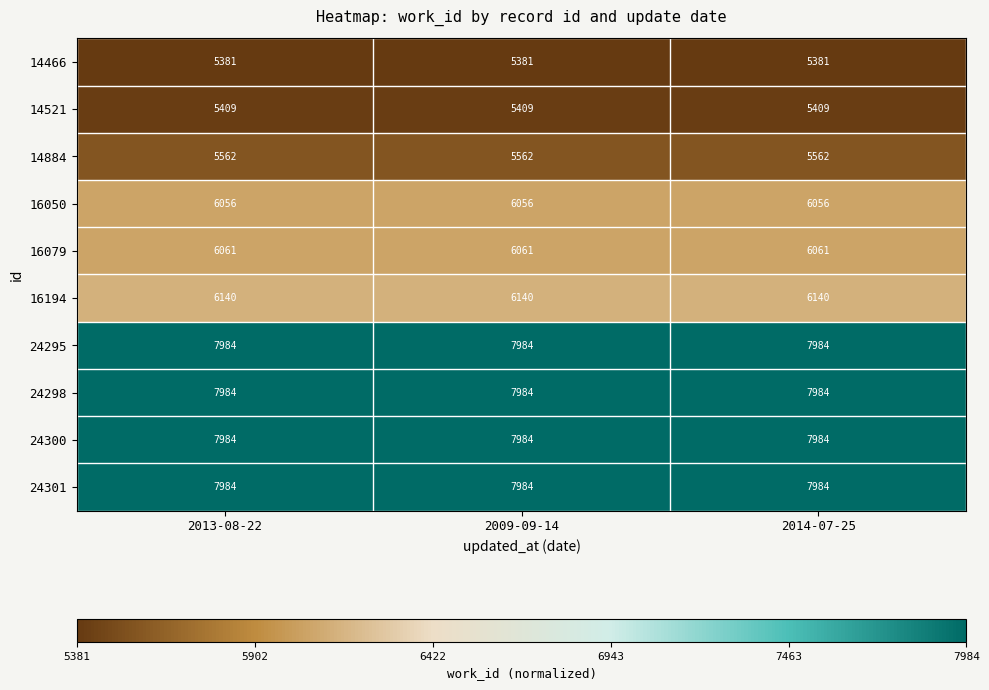

What is the greatest value displayed?

7984